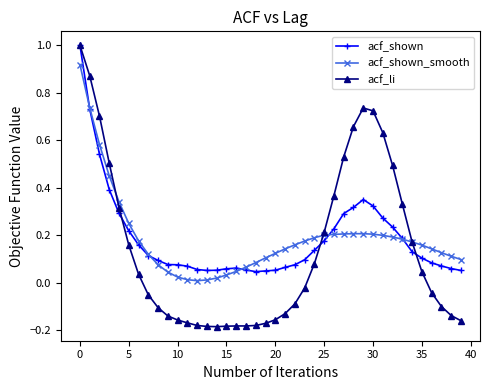

What is the smallest value displayed?

-0.2